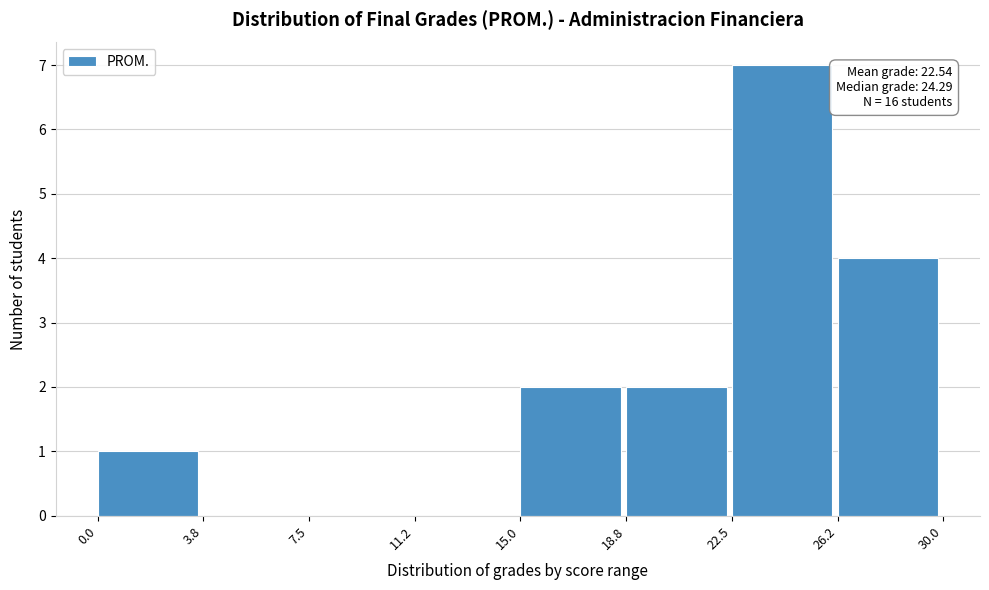

Over which range of the x-axis is the bar tallest?

22.5 to 26.2